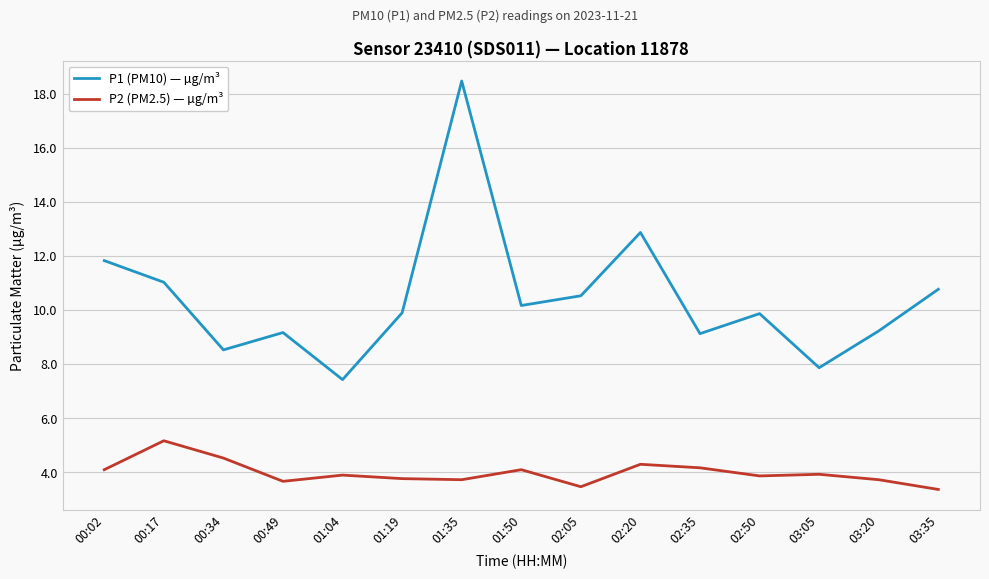

What position from the left is 00:34?

3